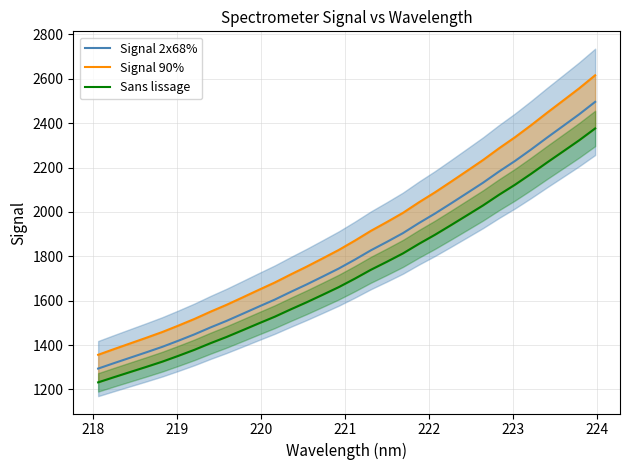

What is the lowest value of the Signal 2x68% series?

1293.8